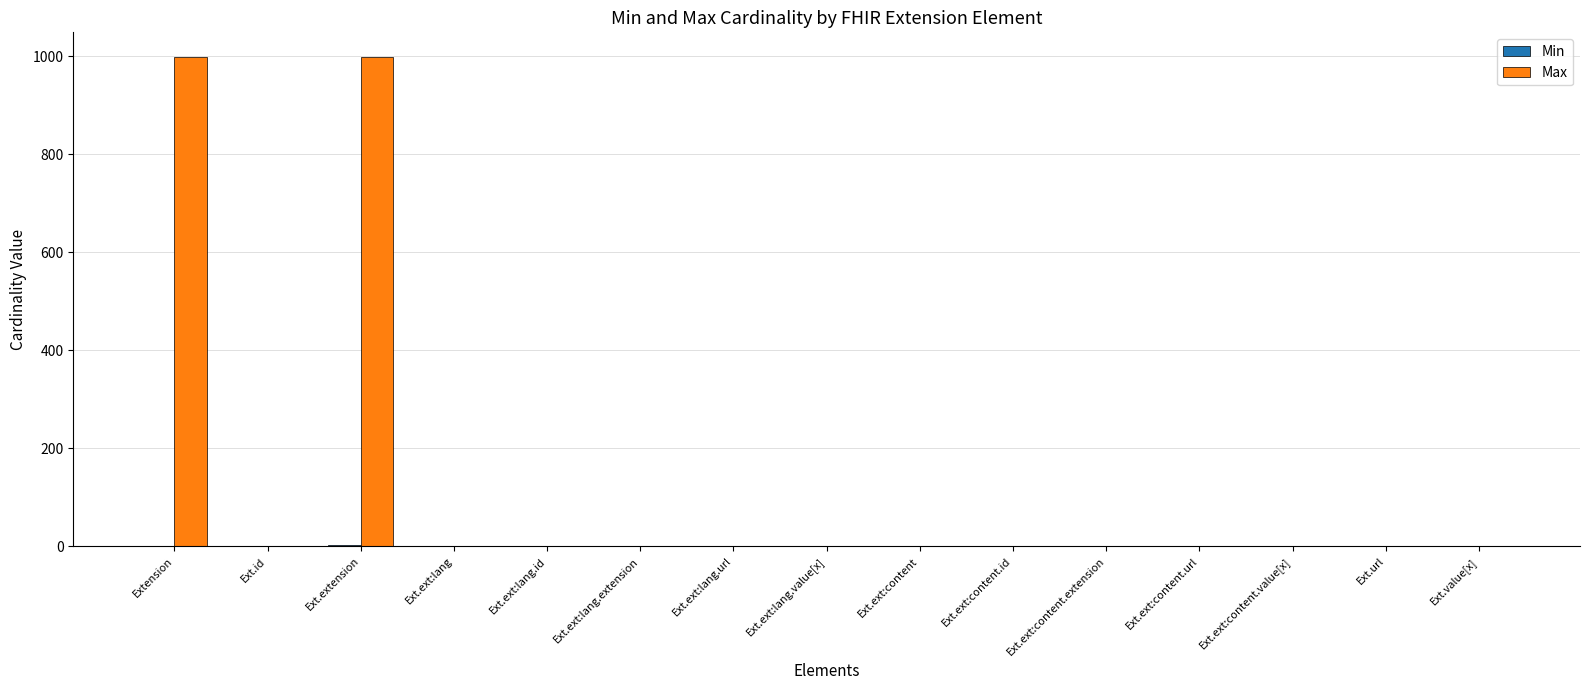

Which series has the largest total across all categories?

Max